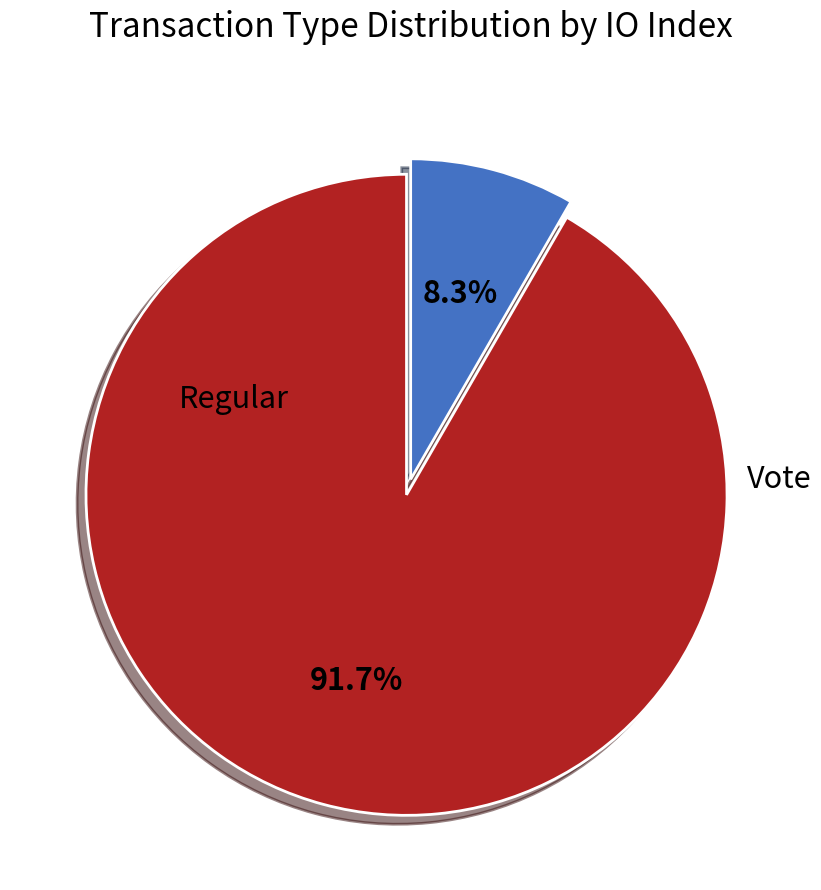

Is it true that Vote is 21% of the pie?

False